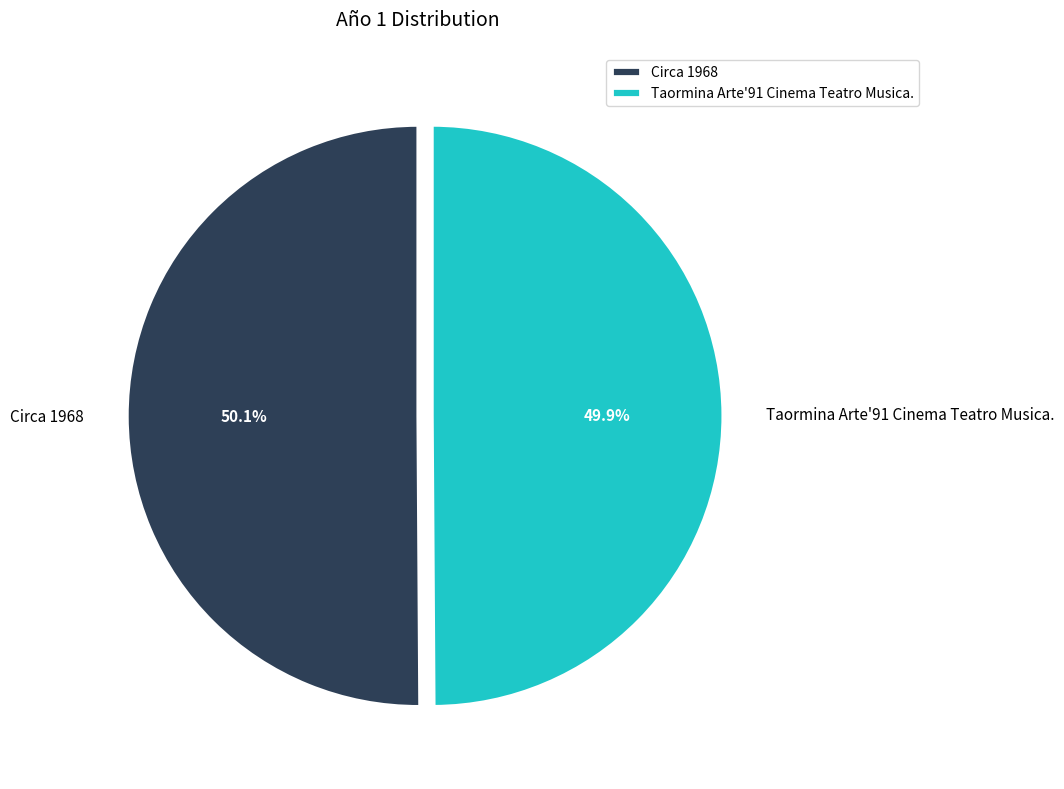

The Circa 1968 slice represents 50% of the pie. True or false?

True